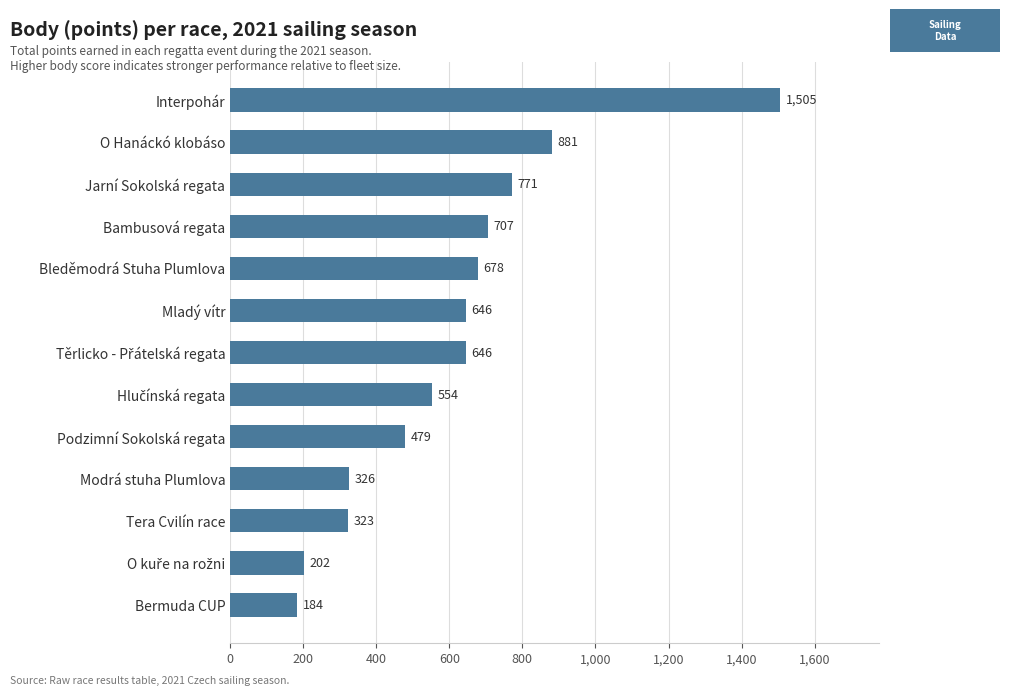

What is the change in value from Podzimní Sokolská regata to Mladý vítr?

+167